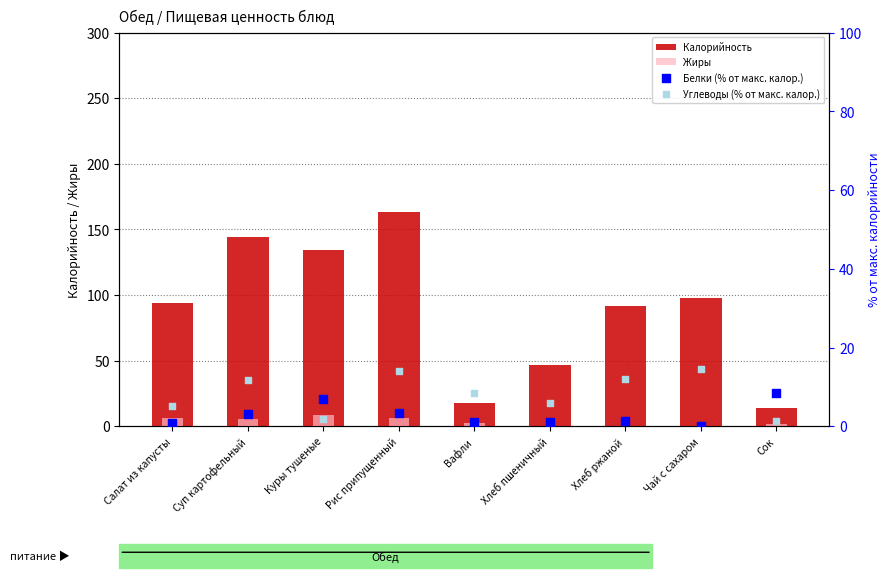

Which series reaches the minimum Y coordinate?

Белки (% от макс. калор.)